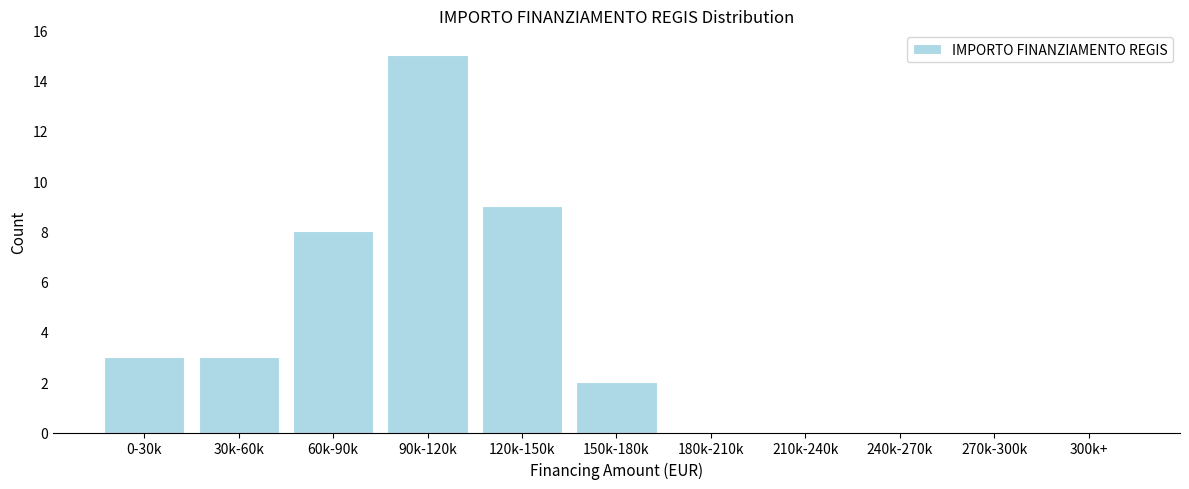

Reading left to right, transcribe all the data shown in this chart.

0-30k=3	30k-60k=3	60k-90k=8	90k-120k=15	120k-150k=9	150k-180k=2	180k-210k=0	210k-240k=0	240k-270k=0	270k-300k=0	300k+=0